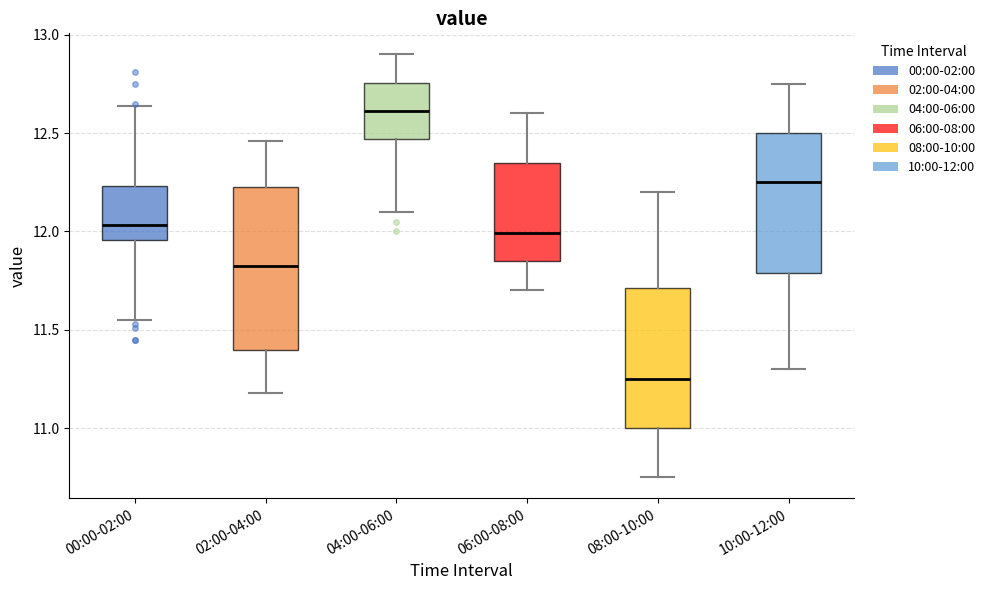

Which box's median line is the highest?

04:00-06:00